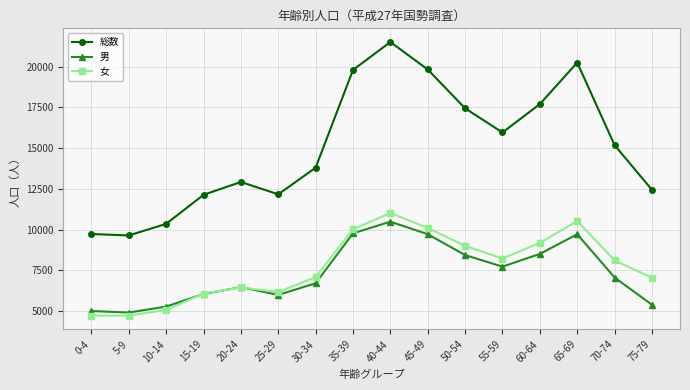

What is the greatest value displayed?

21511